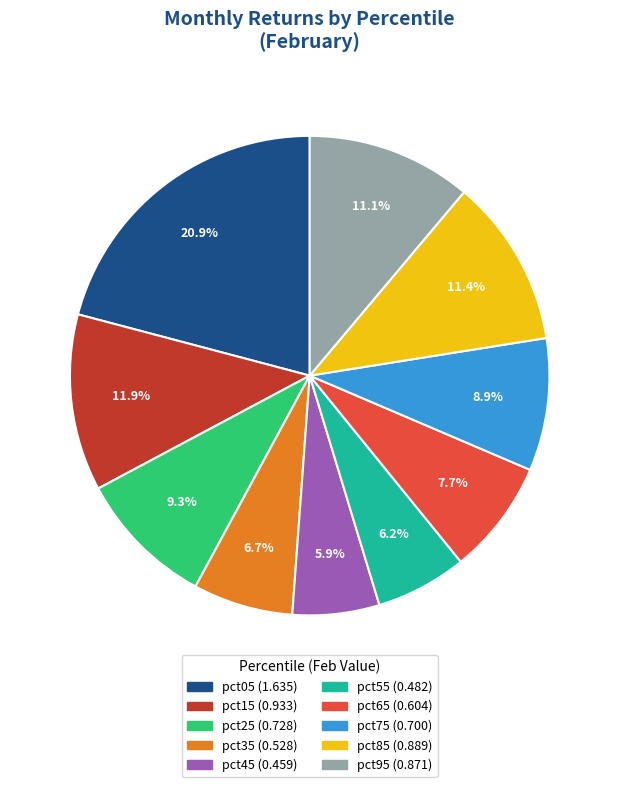

Count the number of slices in the pie.

10